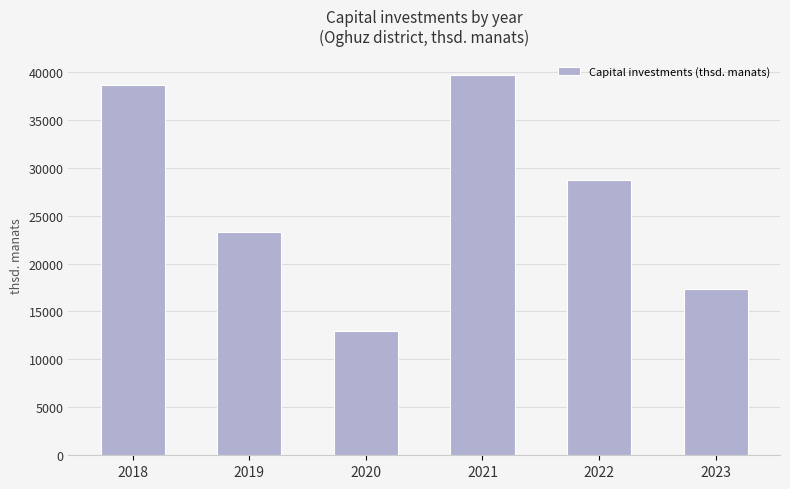

What is the sum of all values?

160644.3